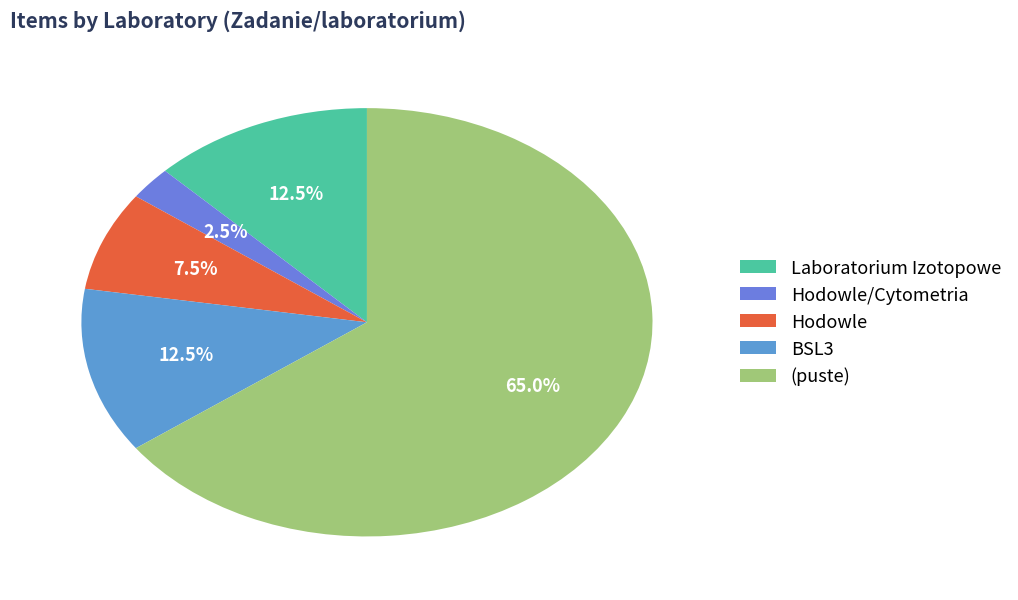

Which slice is the largest?

(puste)